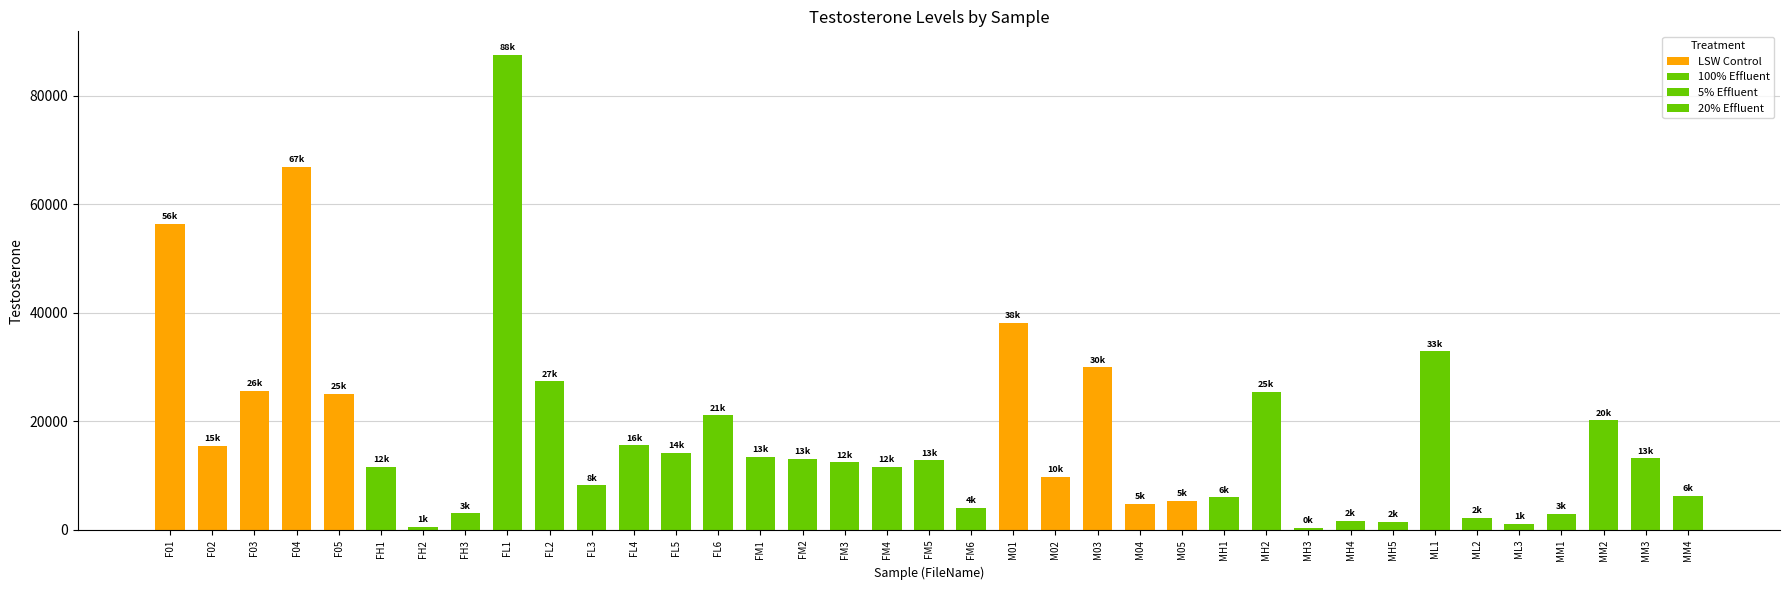

What is the smallest value displayed?

409.4